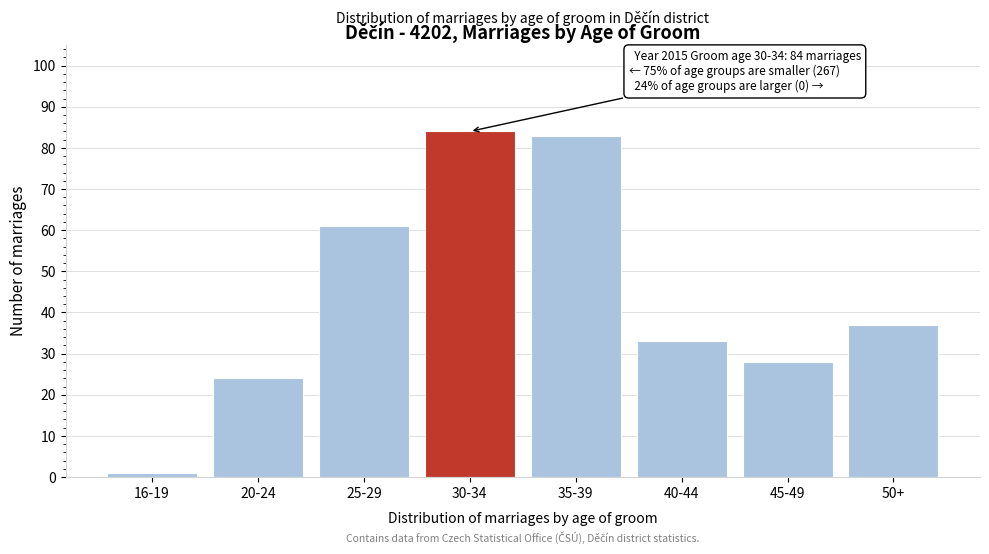

Reading left to right, what are all the values shown in this chart?

1	24	61	84	83	33	28	37